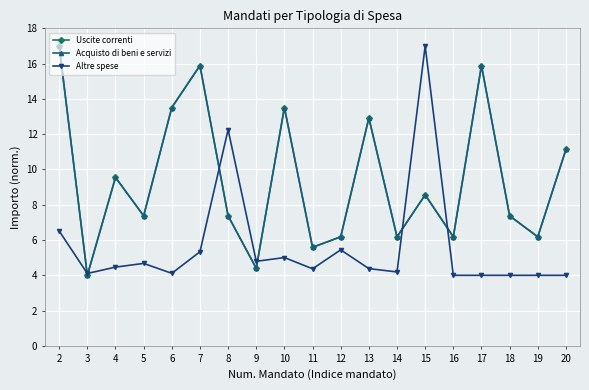

How many interior local peaks does the Acquisto di beni e servizi series have?

6